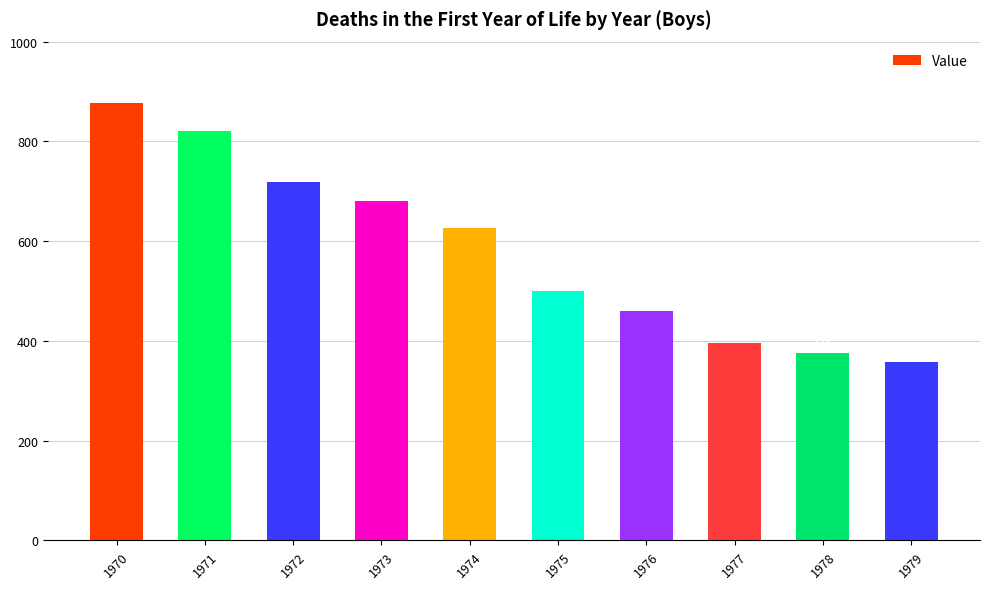

Rank the categories by value from lowest to highest.

1979, 1978, 1977, 1976, 1975, 1974, 1973, 1972, 1971, 1970